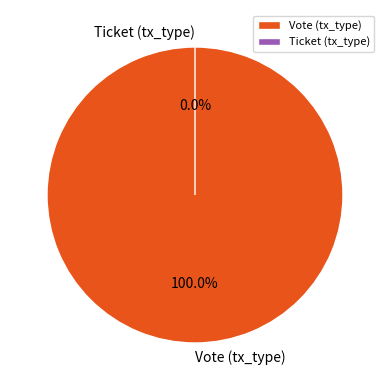

Is Ticket (tx_type) the majority of the pie?

No